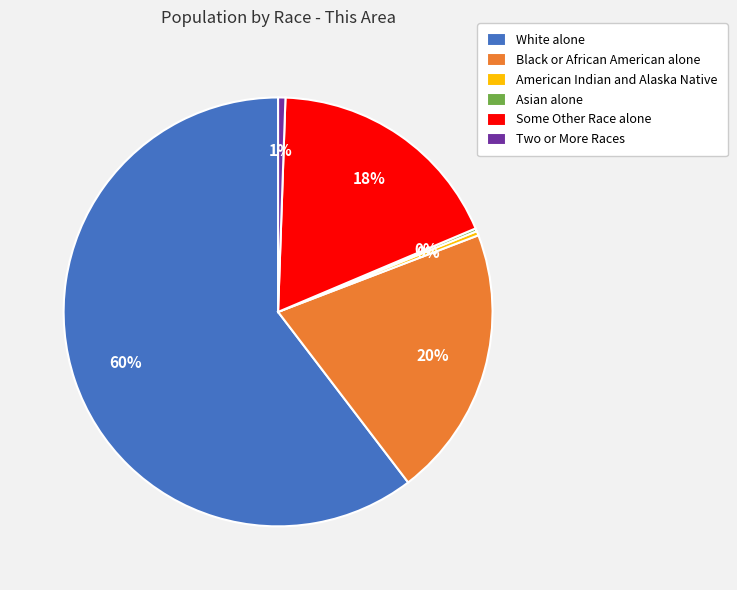

To the nearest percent, what is the average slice percentage?

17%